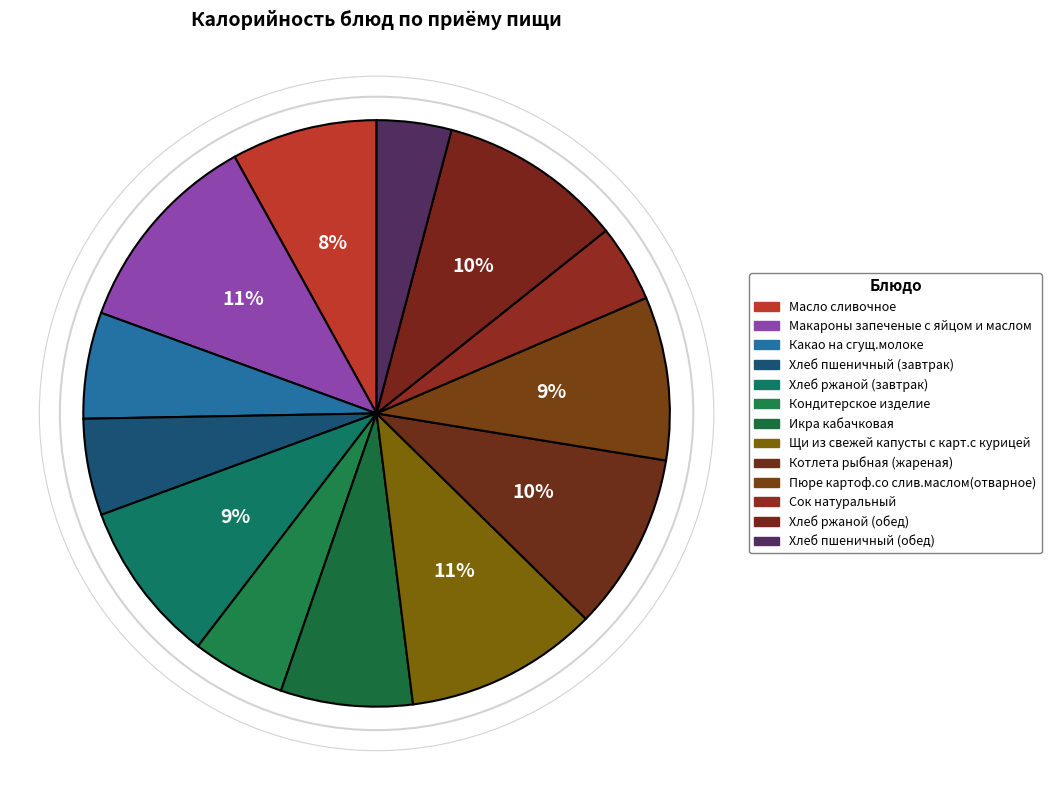

Is there any slice that represents more than half of the pie?

No